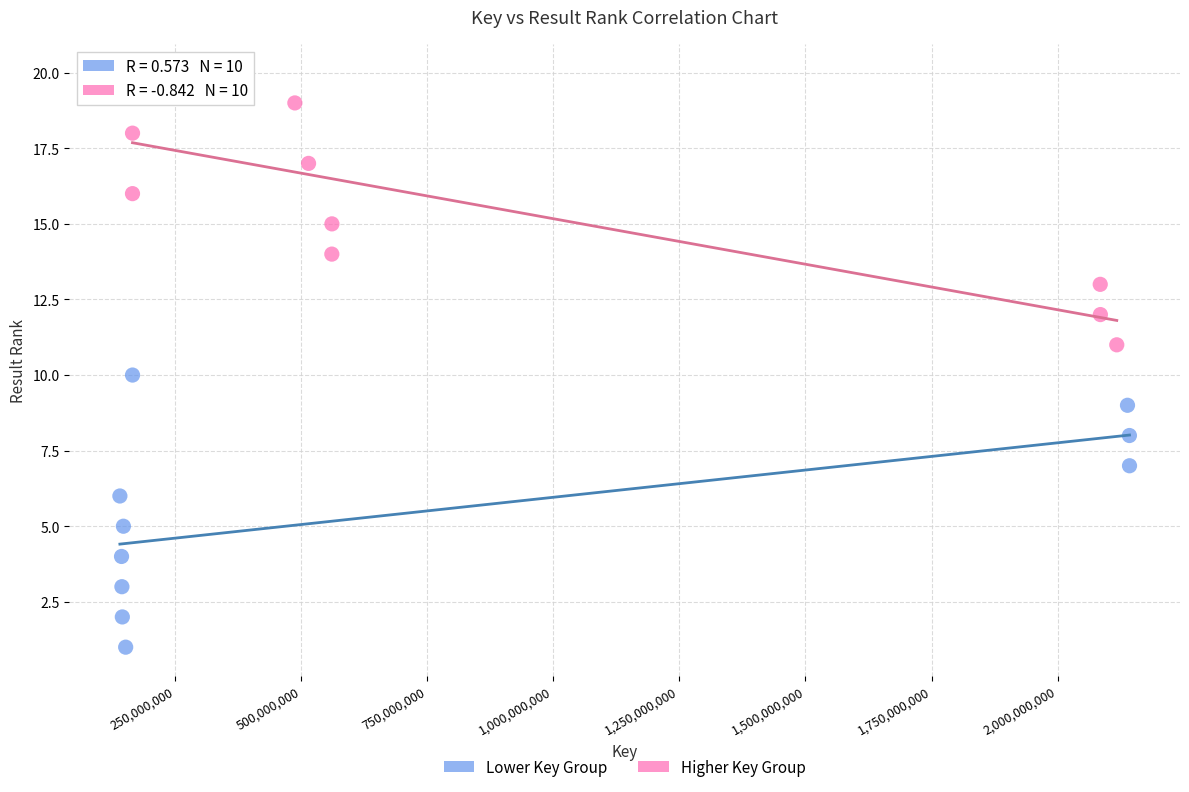

Which series reaches the maximum Y coordinate?

Higher Key Group